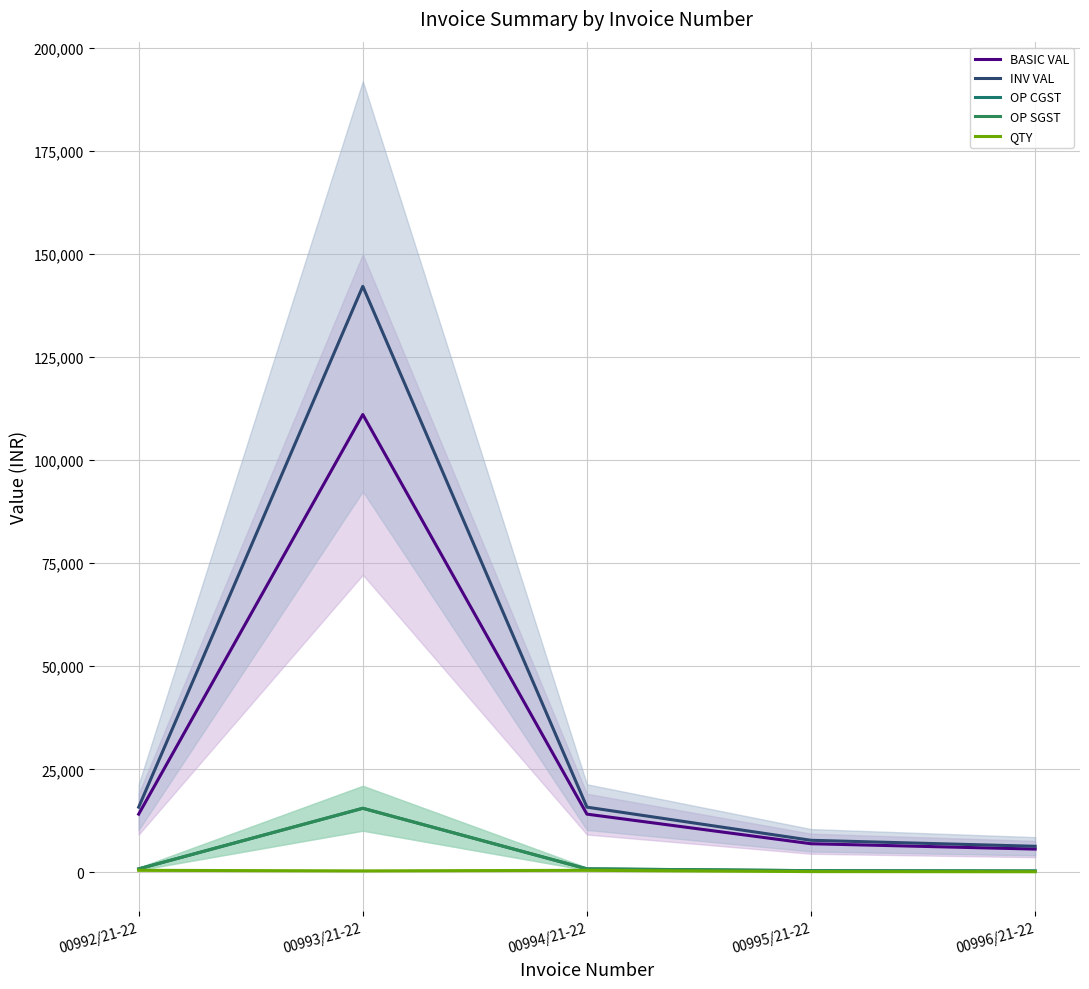

True or false: BASIC VAL has a value of 7710.3 at 00996/21-22.

False